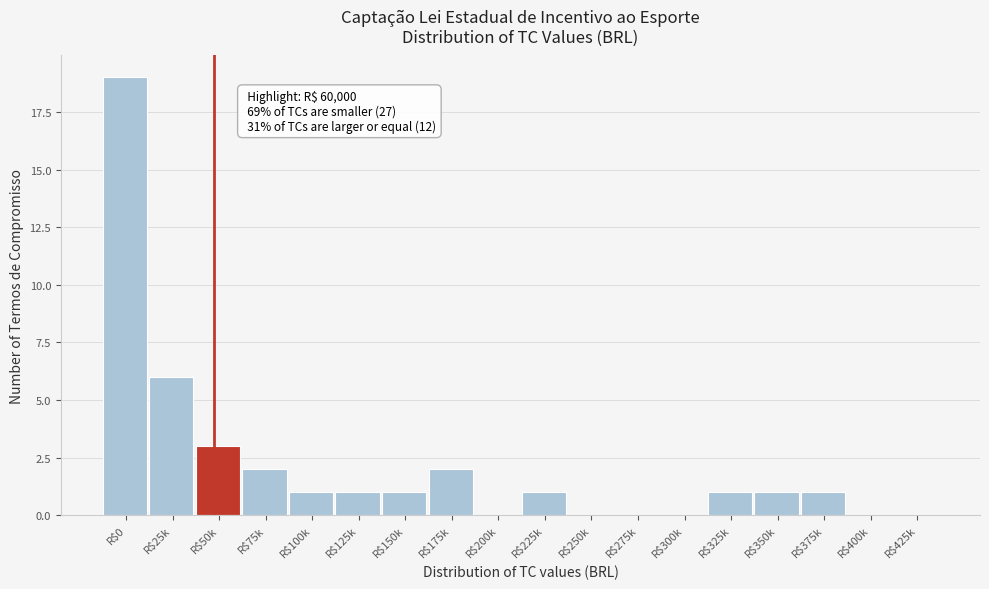

True or false: the data shows 0 at R$425k.

True